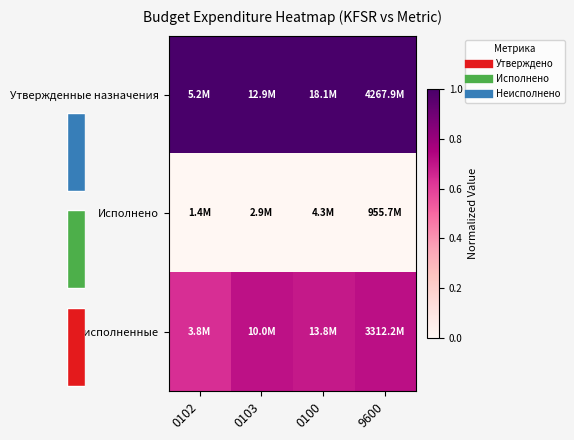

List the series in order of their overall mean, lowest first.

Исполнено, Неисполненные, Утвержденные назначения